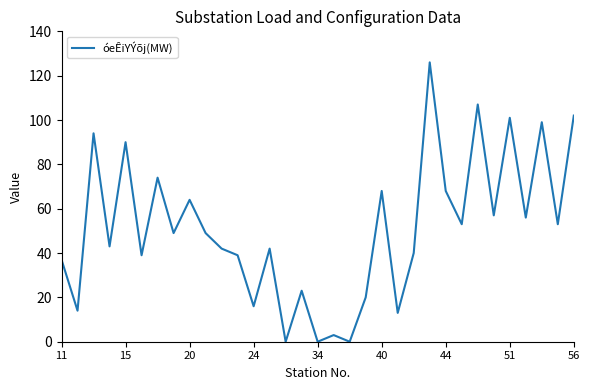

What is the difference between the maximum and minimum values?

126